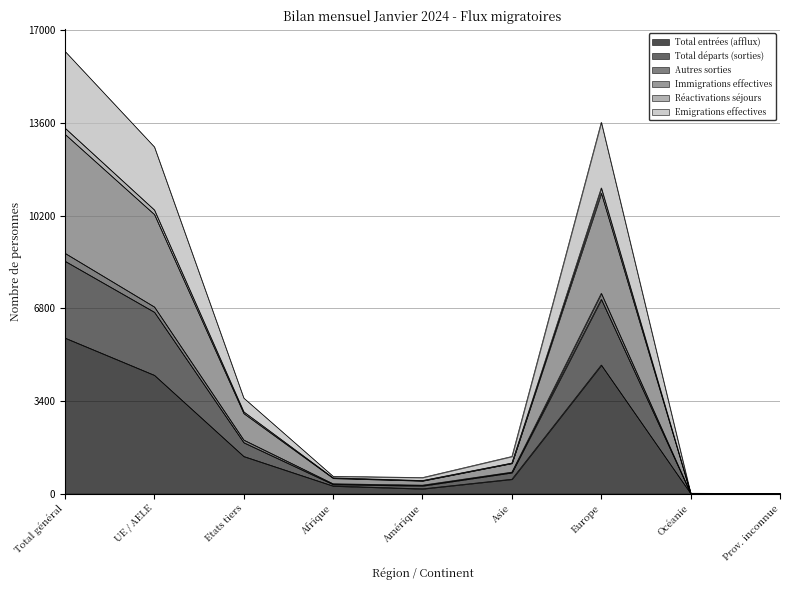

At which label does Total entrées (afflux) reach its peak?

Total général